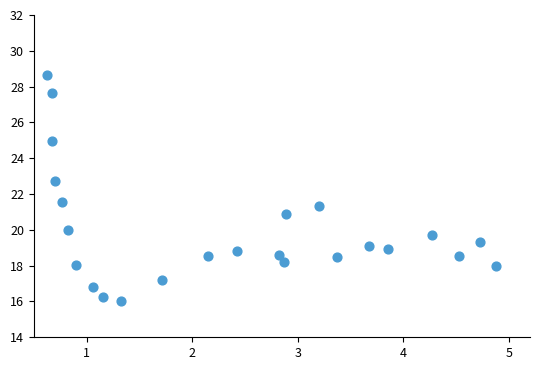

What Y value in the scatter plot is closest to 22?

21.6